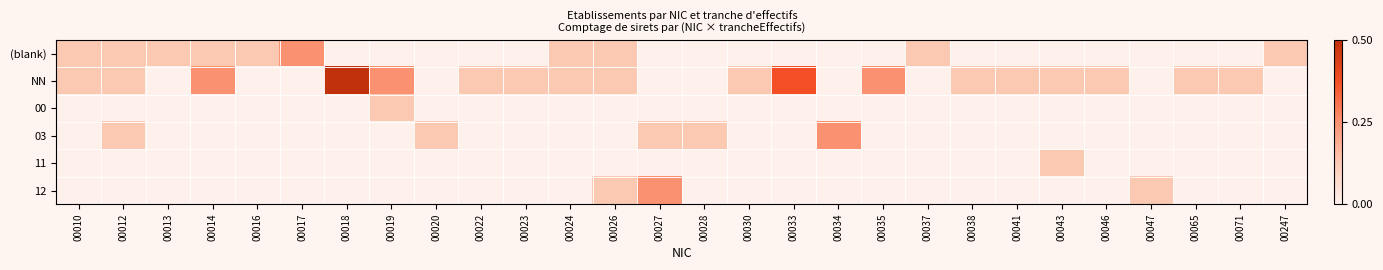

Count the number of data series in this chart.

6